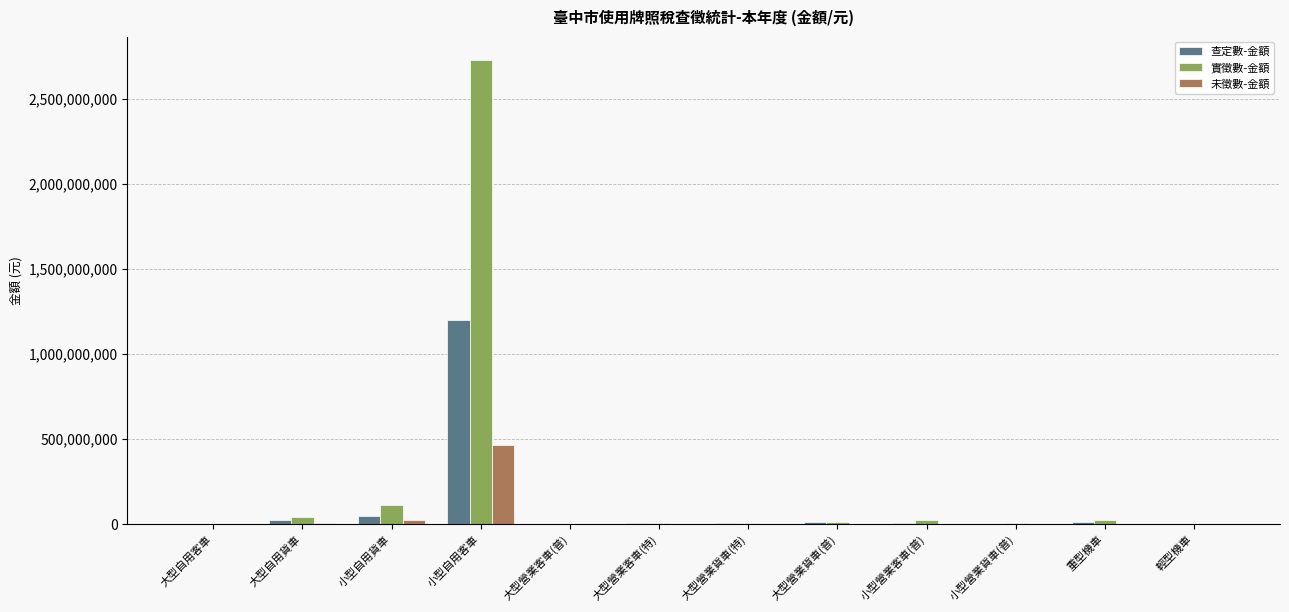

Which series has the widest spread of values?

實徵數-金額